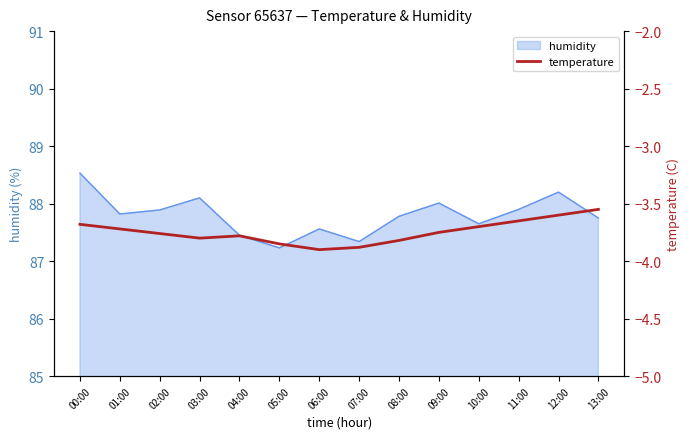

Which category has the lowest value across all series?

06:00